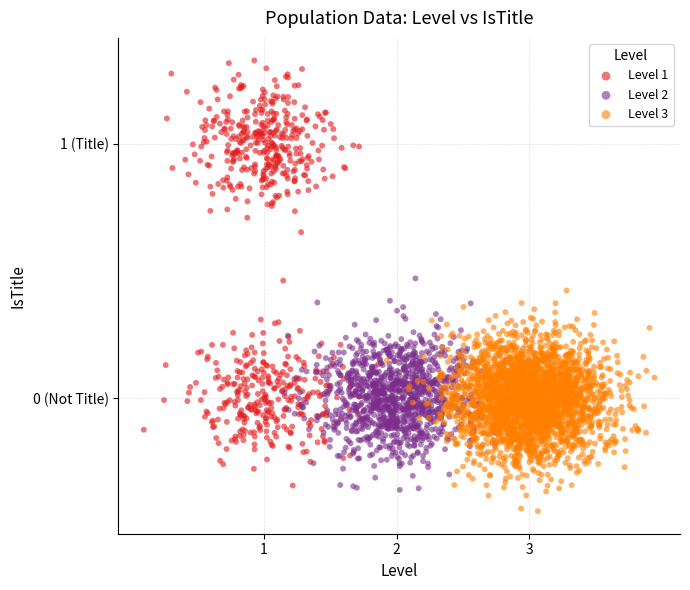

Which series contains the highest Y value?

Level 1